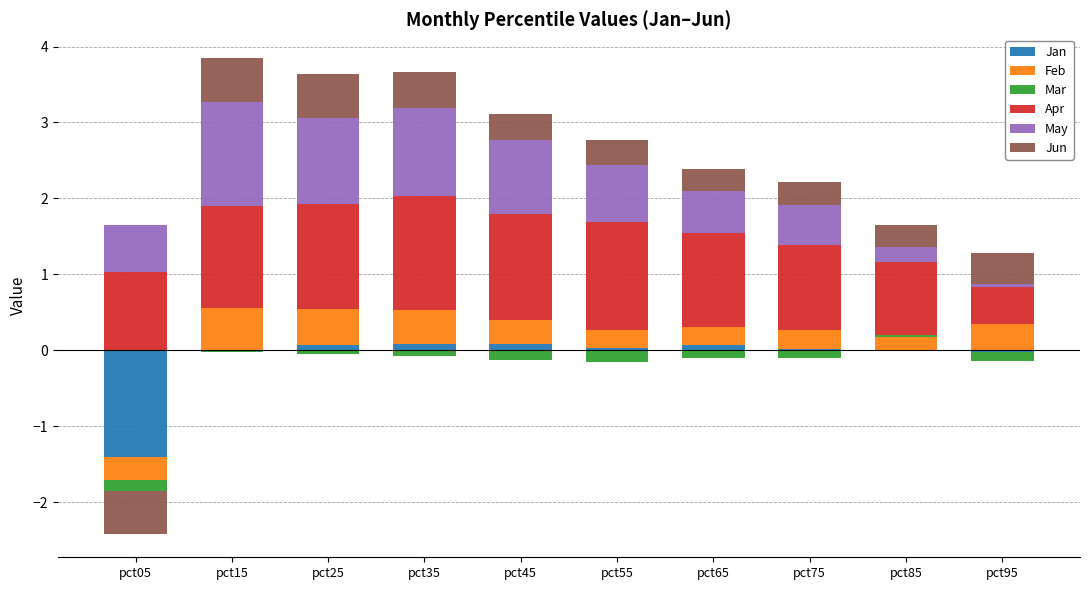

What are all the series names shown in the legend?

Jan, Feb, Mar, Apr, May, Jun